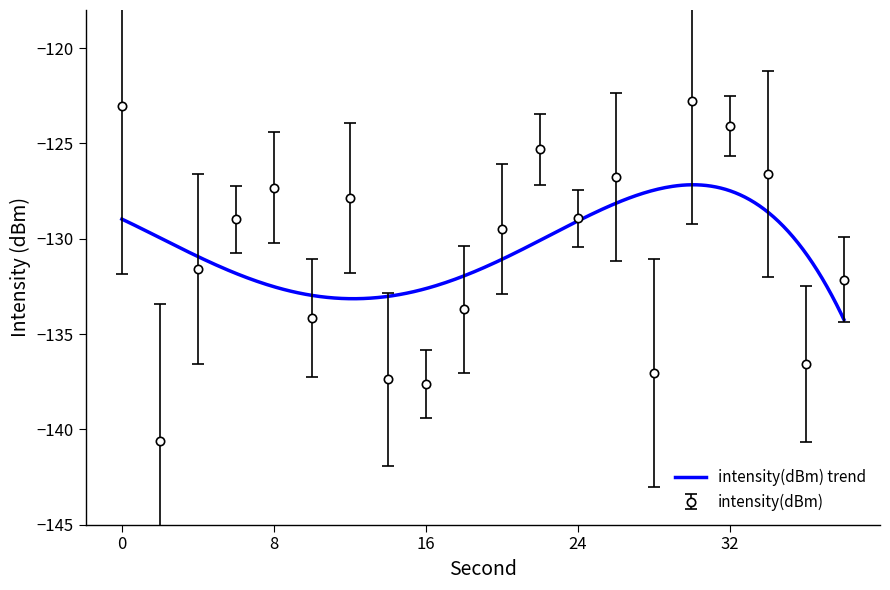

What is the average value?

-130.6